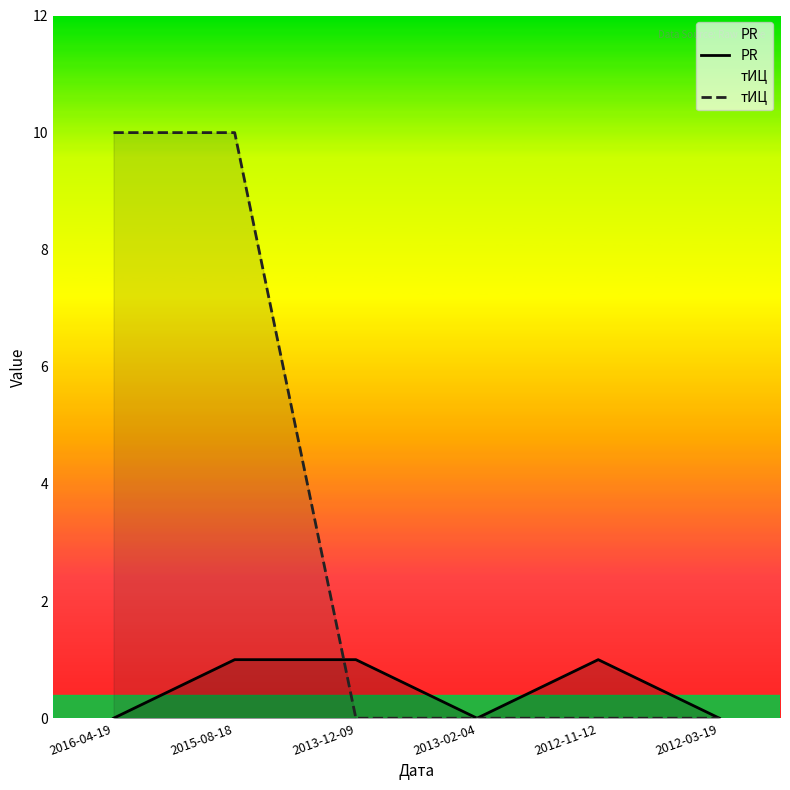

How many PR values are between 0 and 1?

6